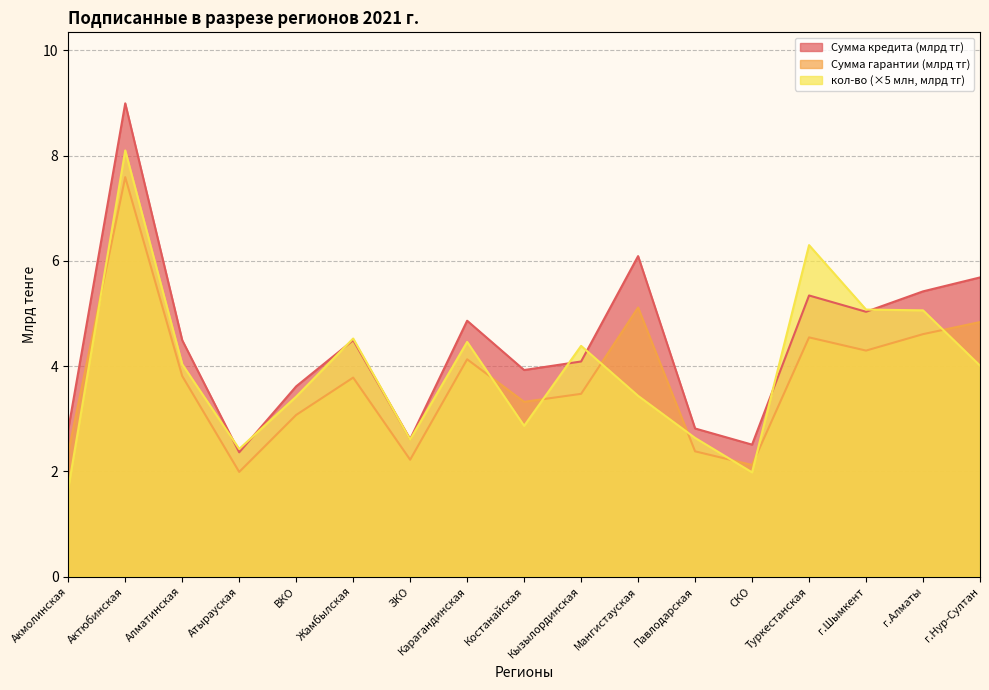

Rank the series at г.Нур-Султан from lowest to highest value.

кол-во, Сумма гарантии (тенге), Сумма кредита (тенге)